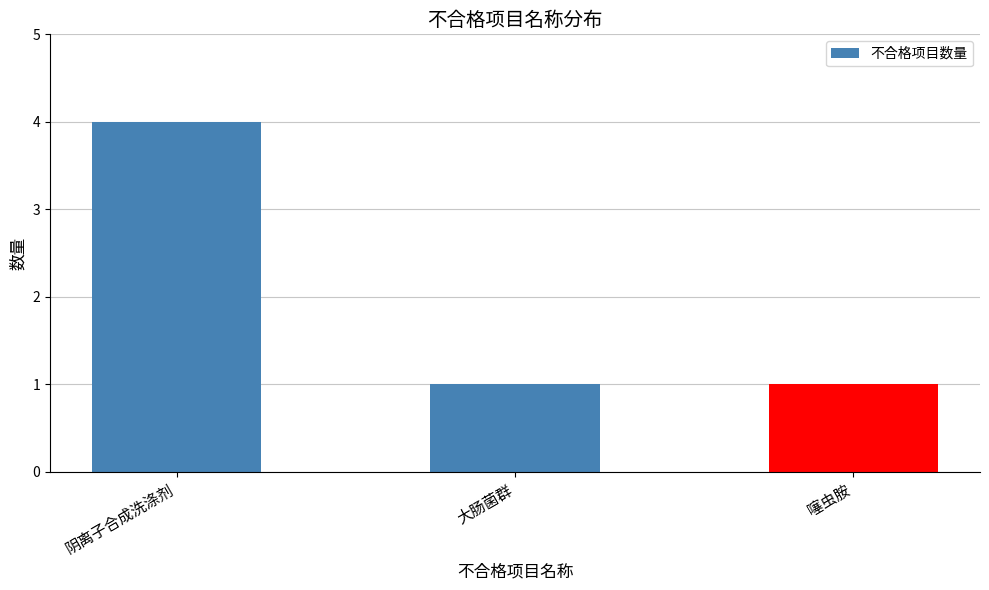

Does the chart contain stacked bars?

No